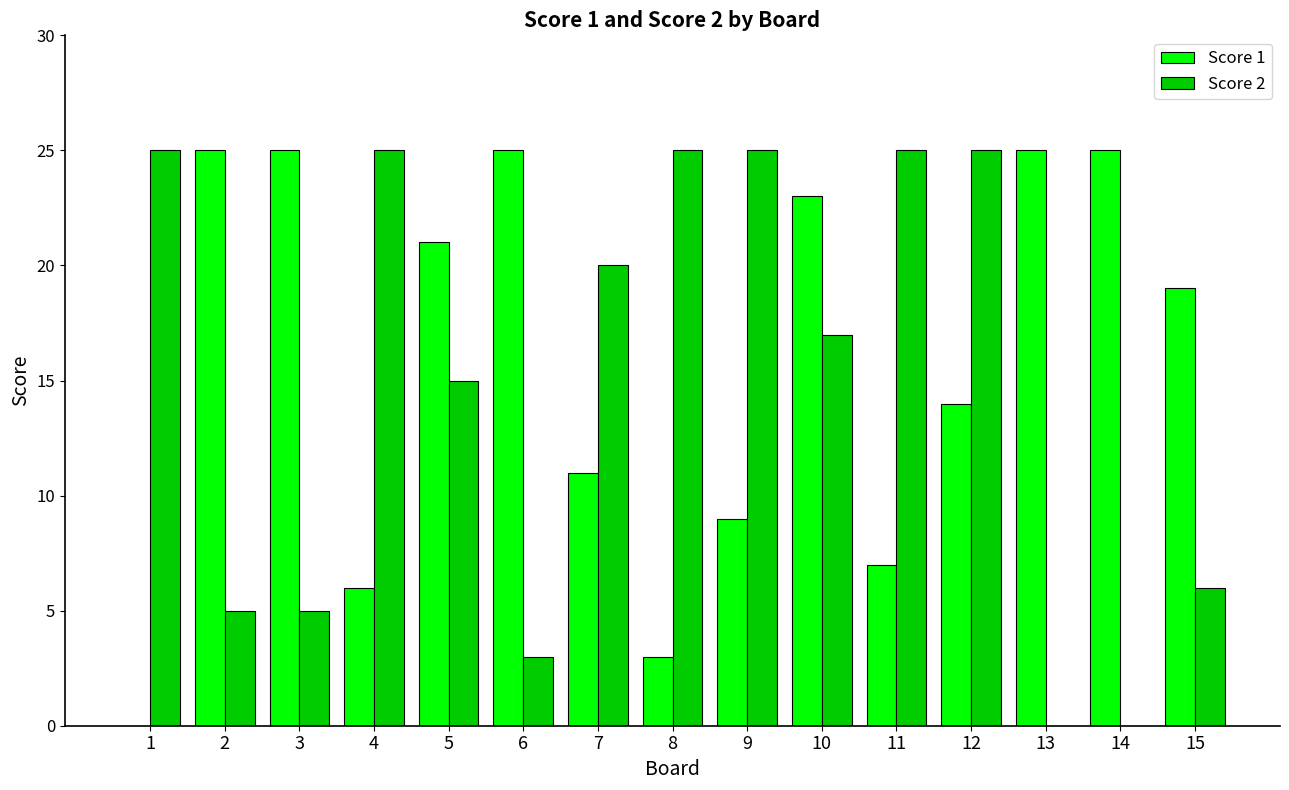

True or false: Score 2 has a value of 12 at 1.

False